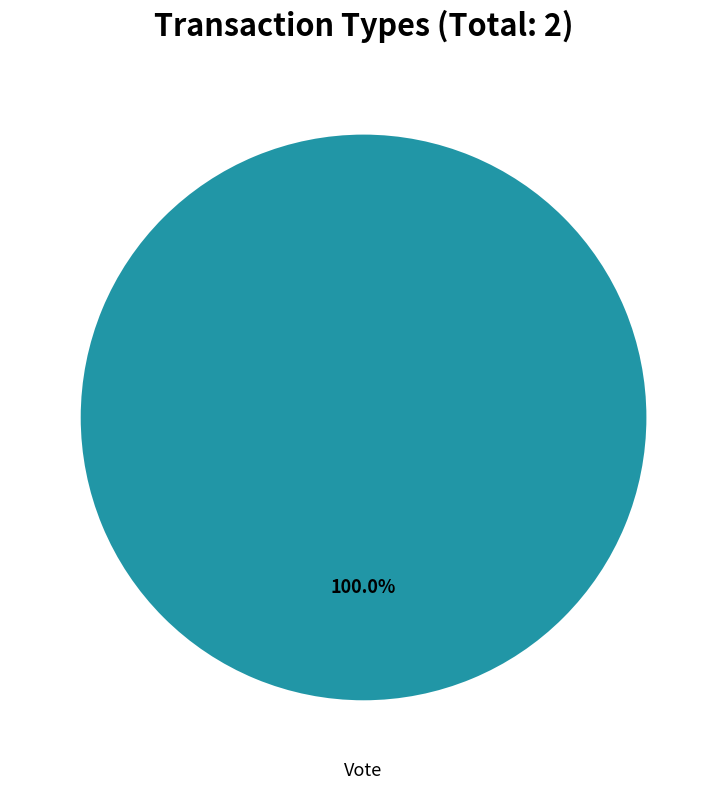

Does any single category account for the majority?

Yes